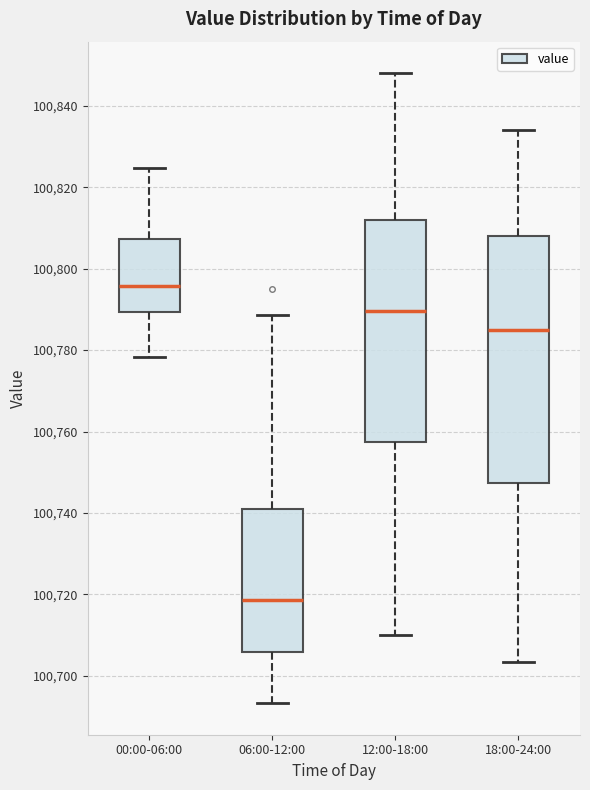

Comparing the boxes themselves (not the whiskers), which one is the tallest?

18:00-24:00